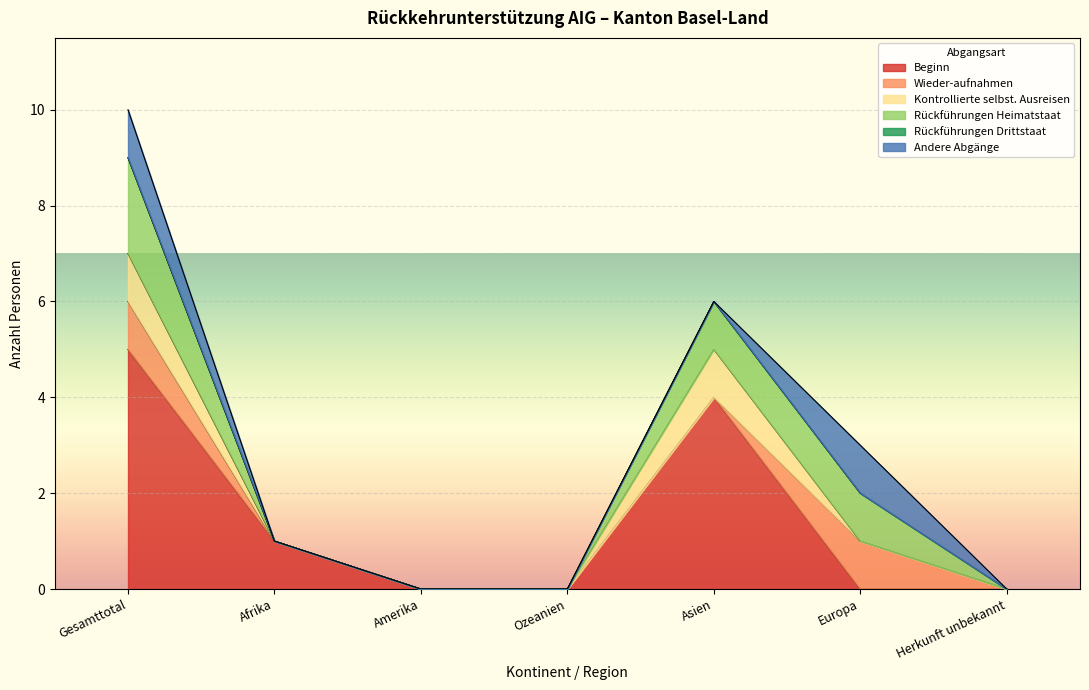

Which series changed the most between Ozeanien and Asien?

Beginn